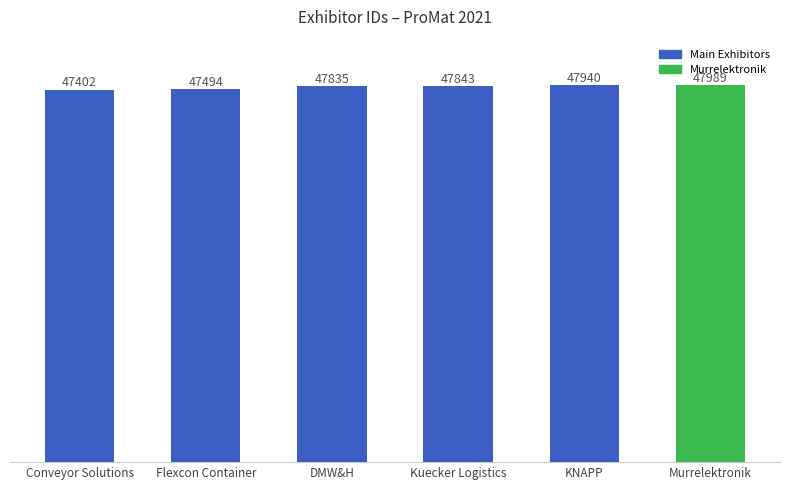

What is the label of the 3rd bar from the right?

Kuecker Logistics